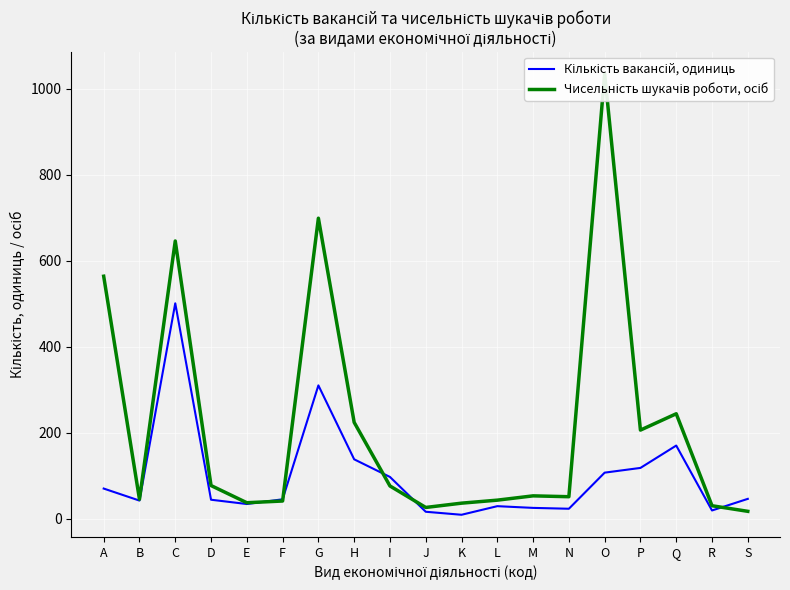

What is the total value across all series at Q?

414